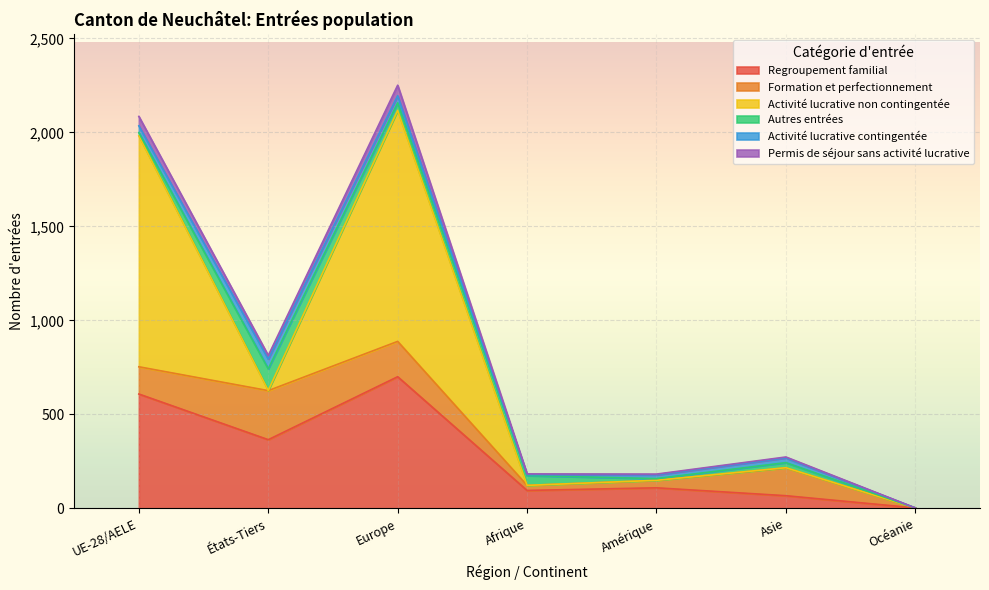

How many series are shown in this chart?

6